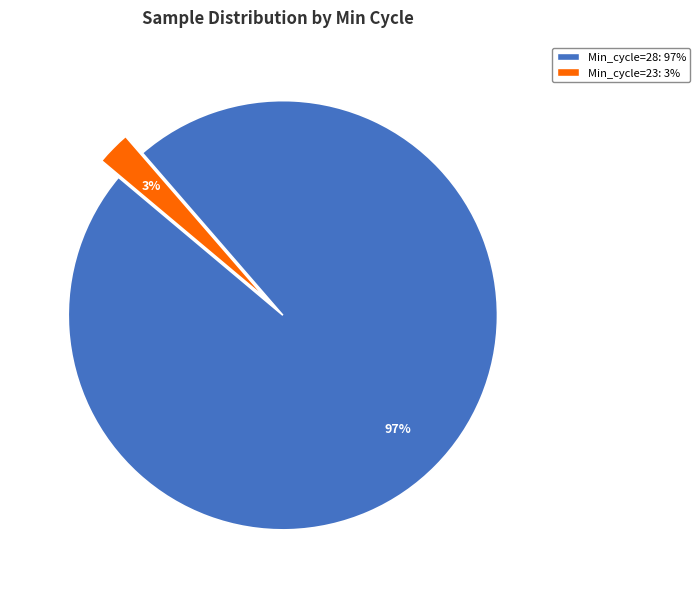

Does any single category account for the majority?

Yes